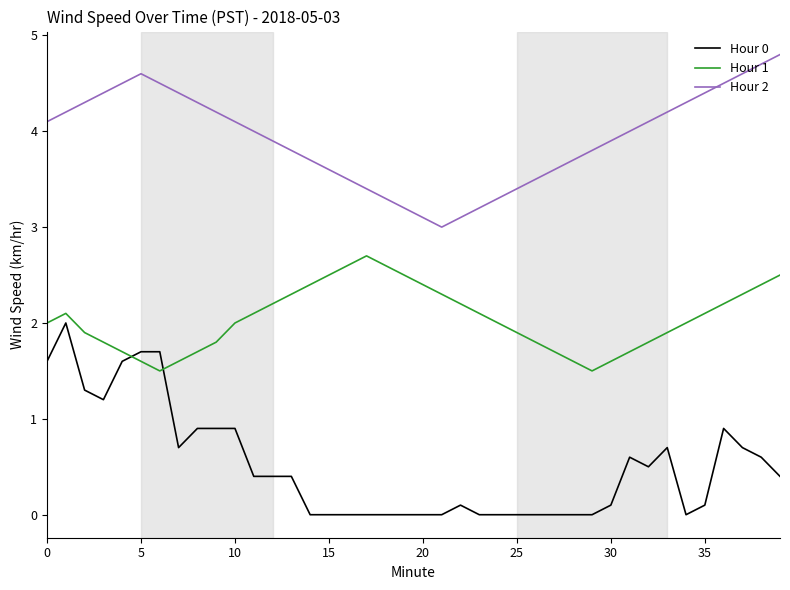

What is the average value of the Hour 1 series?

2.0